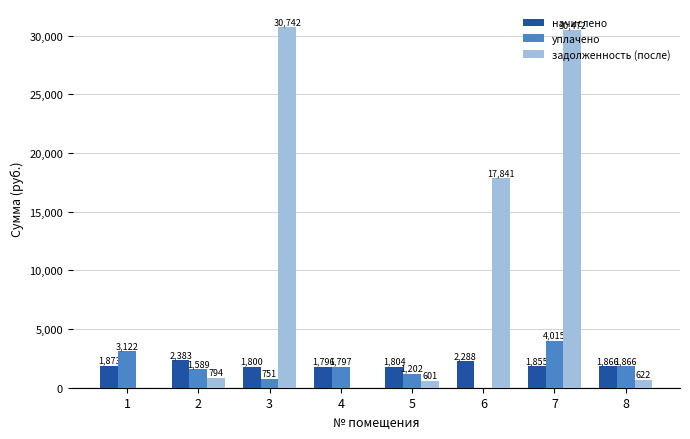

The задолженность (после) series shows 794.3 at 2. True or false?

True